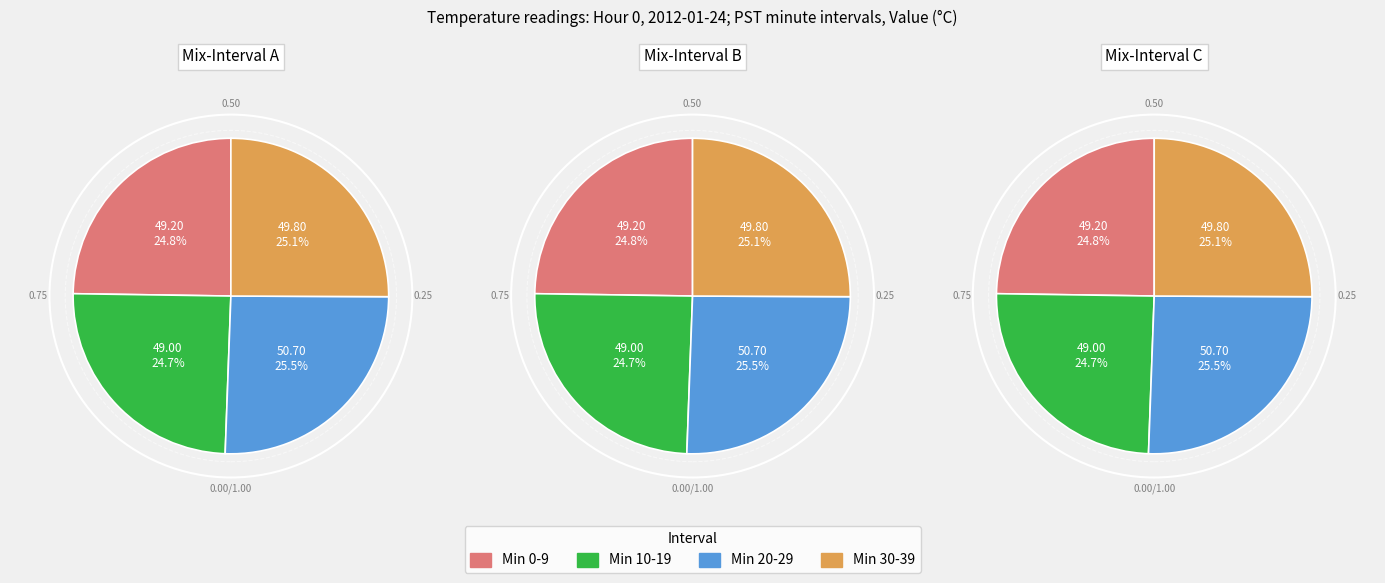

To the nearest percent, what percentage of the pie is 25?

3%